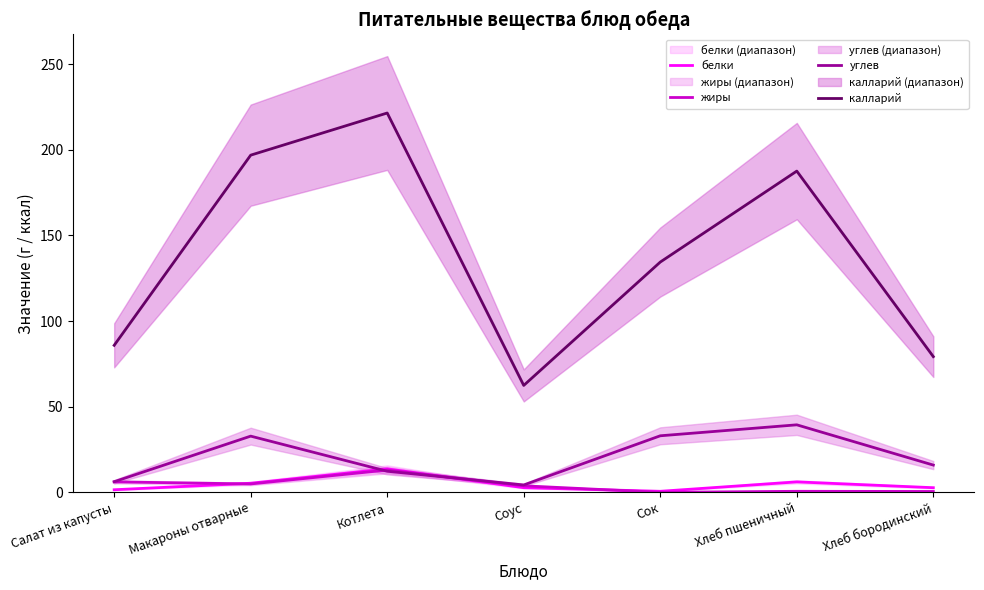

What is the label of the 3rd point from the left?

Котлета